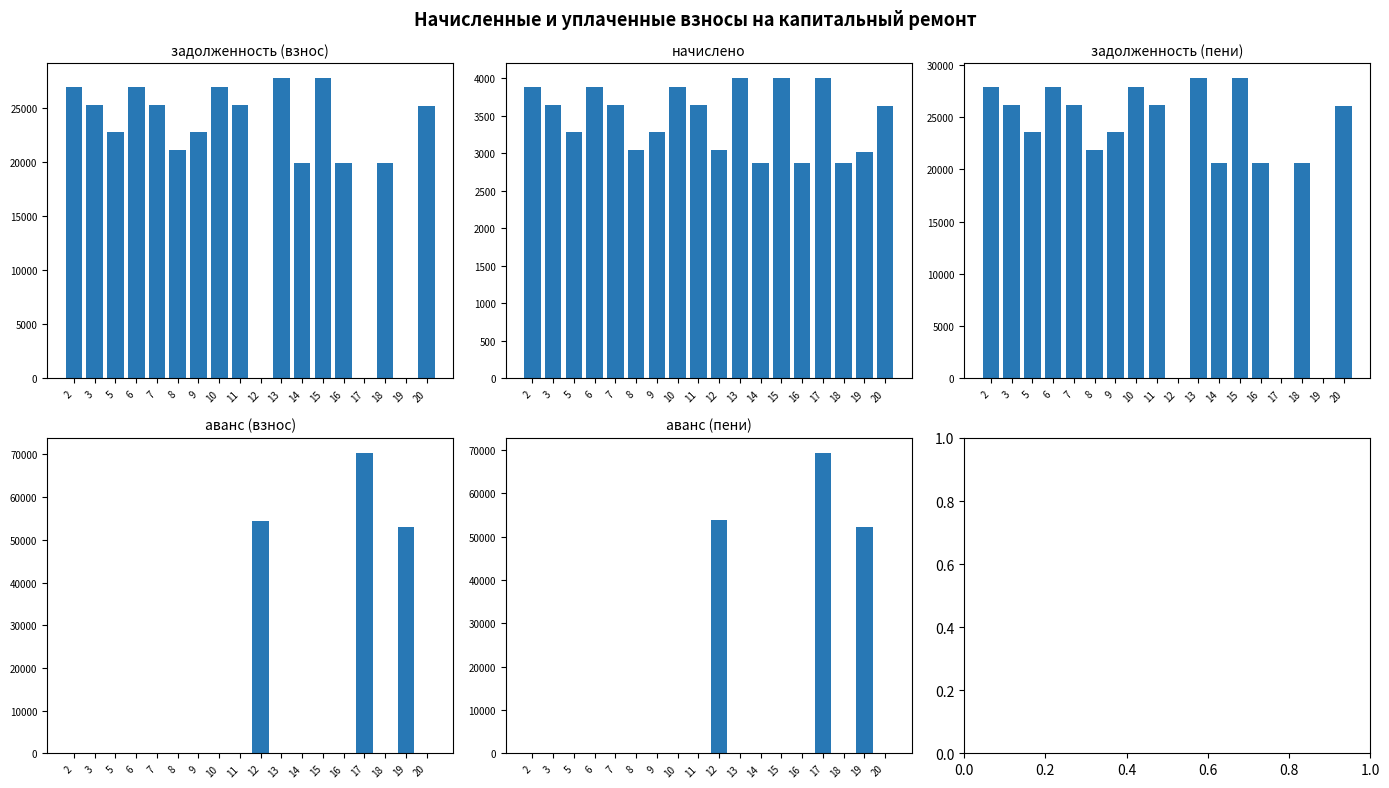

Reading left to right, extract all data points from this chart.

задолженность (взнос): 26945.3	25270.4	22758.2	26945.3	25270.4	21083.2	22758.2	26945.3	25270.4	0.0	27733.4	19851.8	27733.4	19851.8	0.0	19851.8	0.0	25122.6
начислено: 3885.8	3644.4	3282.0	3885.8	3644.4	3040.6	3282.0	3885.8	3644.4	3040.6	3999.6	2863.0	3999.6	2863.0	3999.6	2863.0	3019.2	3623.0
задолженность (пени): 27916.8	26181.5	23578.7	27916.8	26181.5	21843.4	23578.7	27916.8	26181.5	0.0	28733.3	20567.5	28733.3	20567.5	0.0	20567.5	0.0	26028.4
аванс (взнос): 0.0	0.0	0.0	0.0	0.0	0.0	0.0	0.0	0.0	54516.2	0.0	0.0	0.0	0.0	70337.0	0.0	53106.0	0.0
аванс (пени): 0.0	0.0	0.0	0.0	0.0	0.0	0.0	0.0	0.0	53756.1	0.0	0.0	0.0	0.0	69337.1	0.0	52351.2	0.0